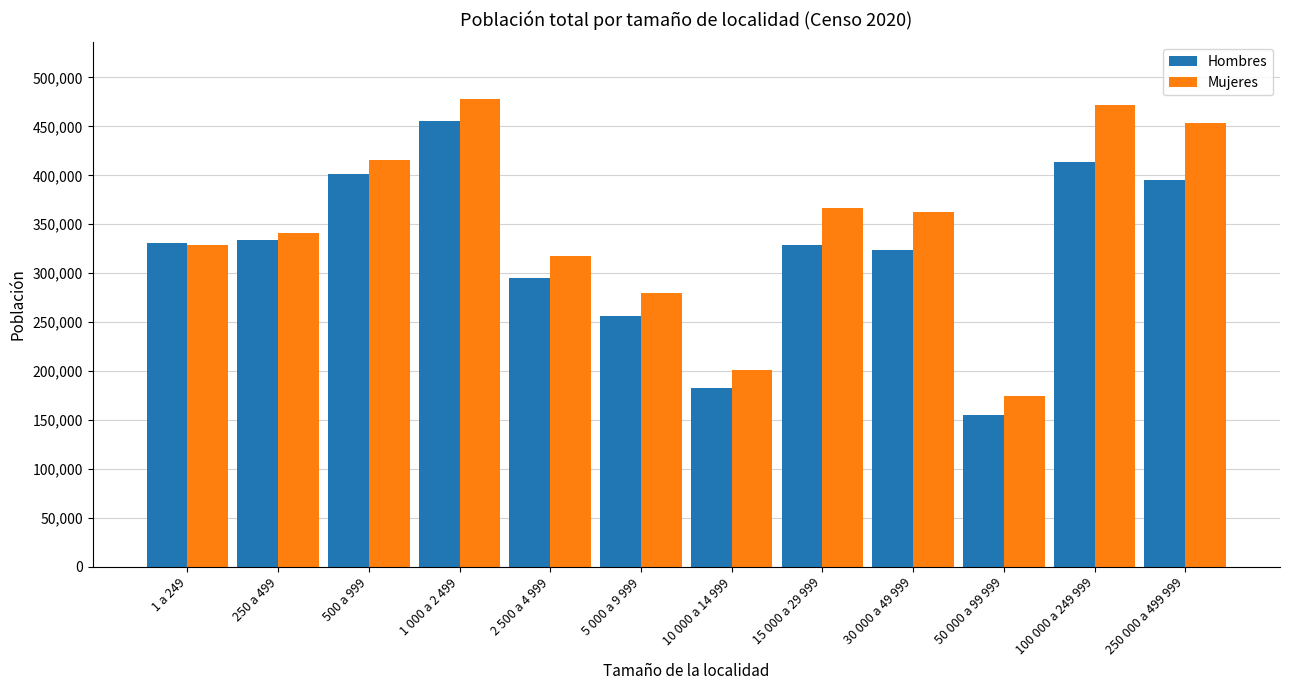

What is the sum of the Mujeres values at 10 000 a 14 999 and 30 000 a 49 999?

562886